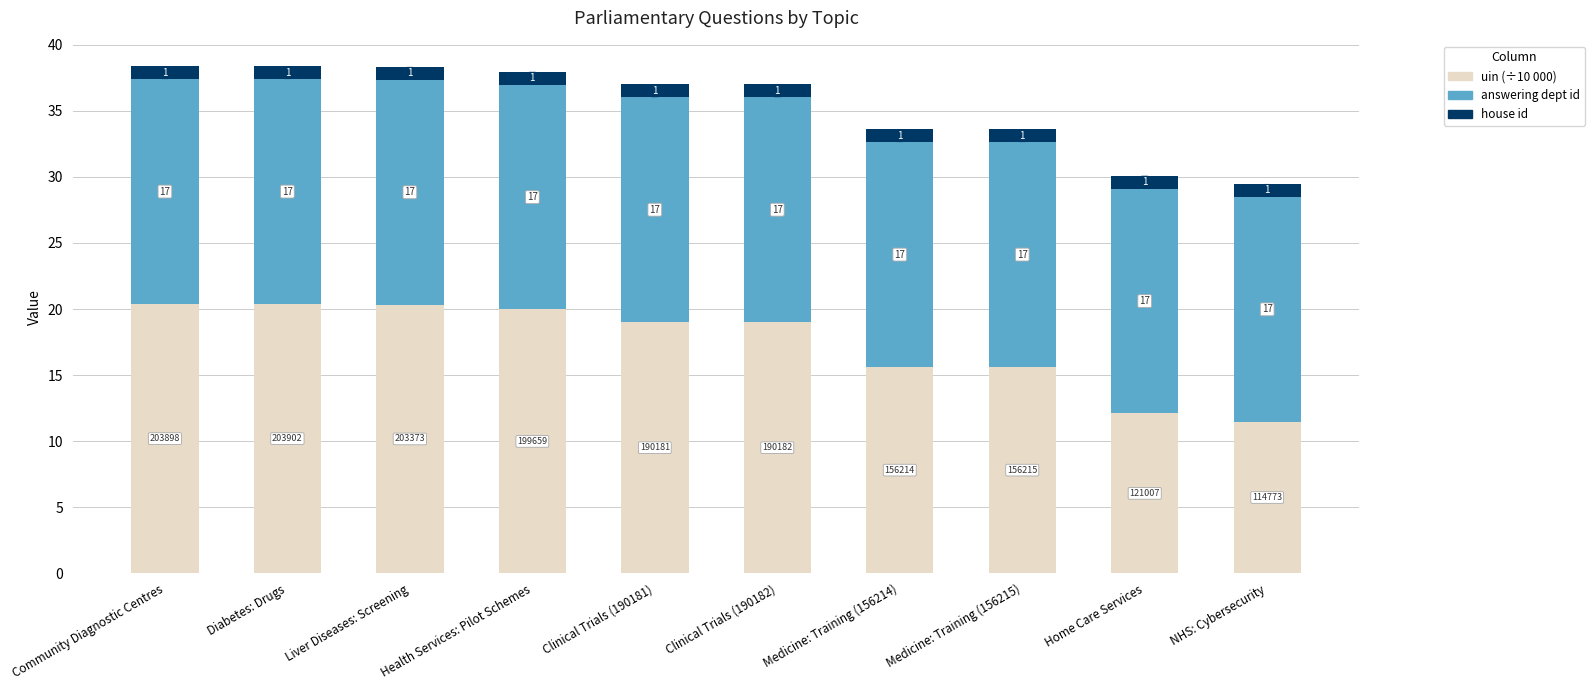

Is it true that uin (÷10 000) equals 18.5 at NHS: Cybersecurity?

False